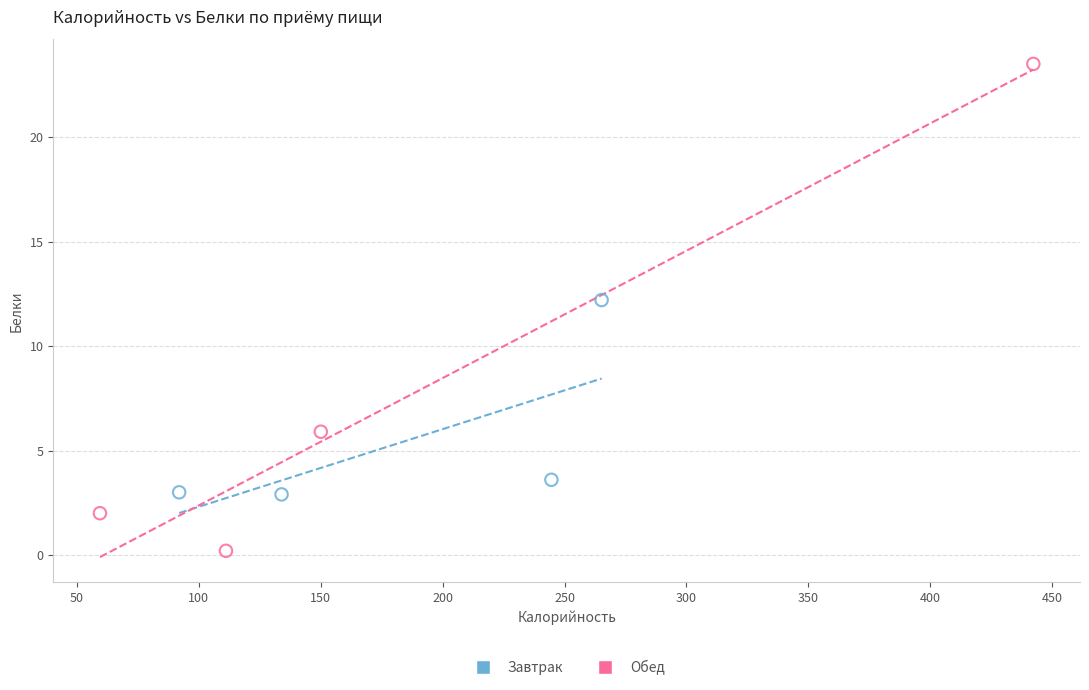

Which series has the widest spread of Y values?

Обед